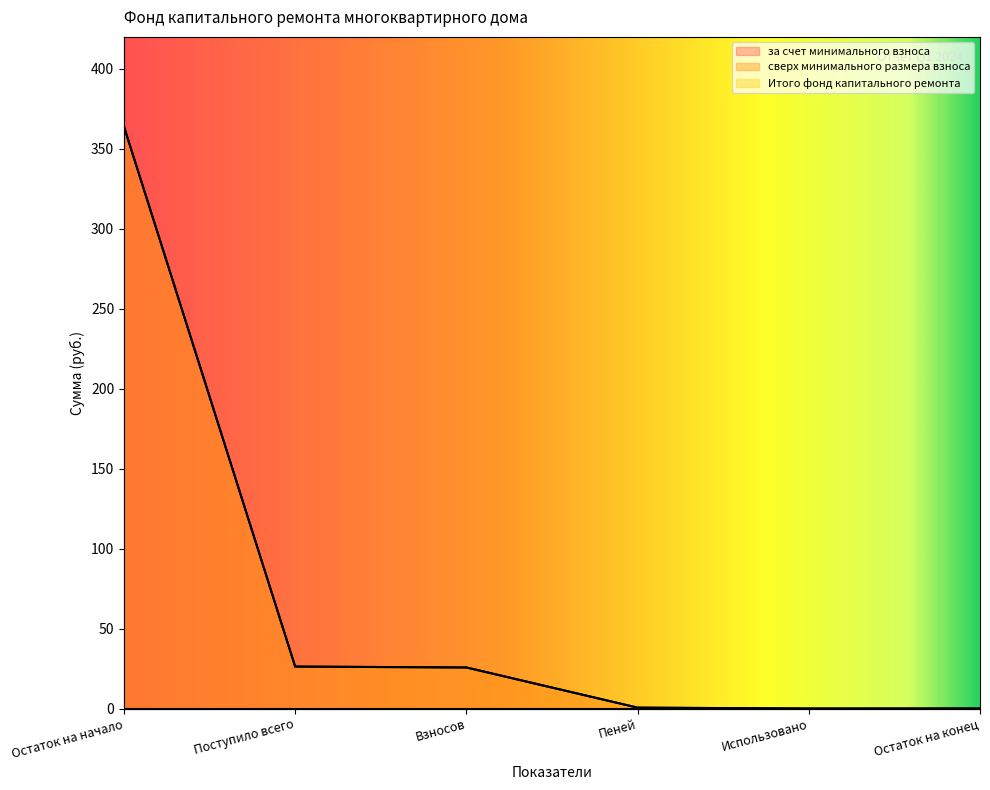

What is the average value of the за счет минимального взноса series?

69.4